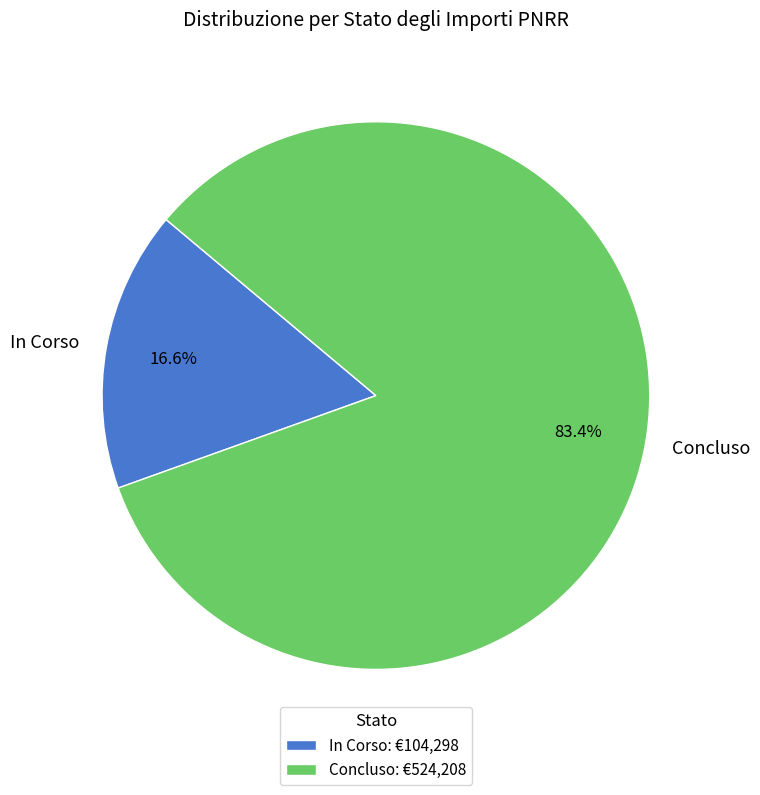

How many segments does this pie chart have?

2